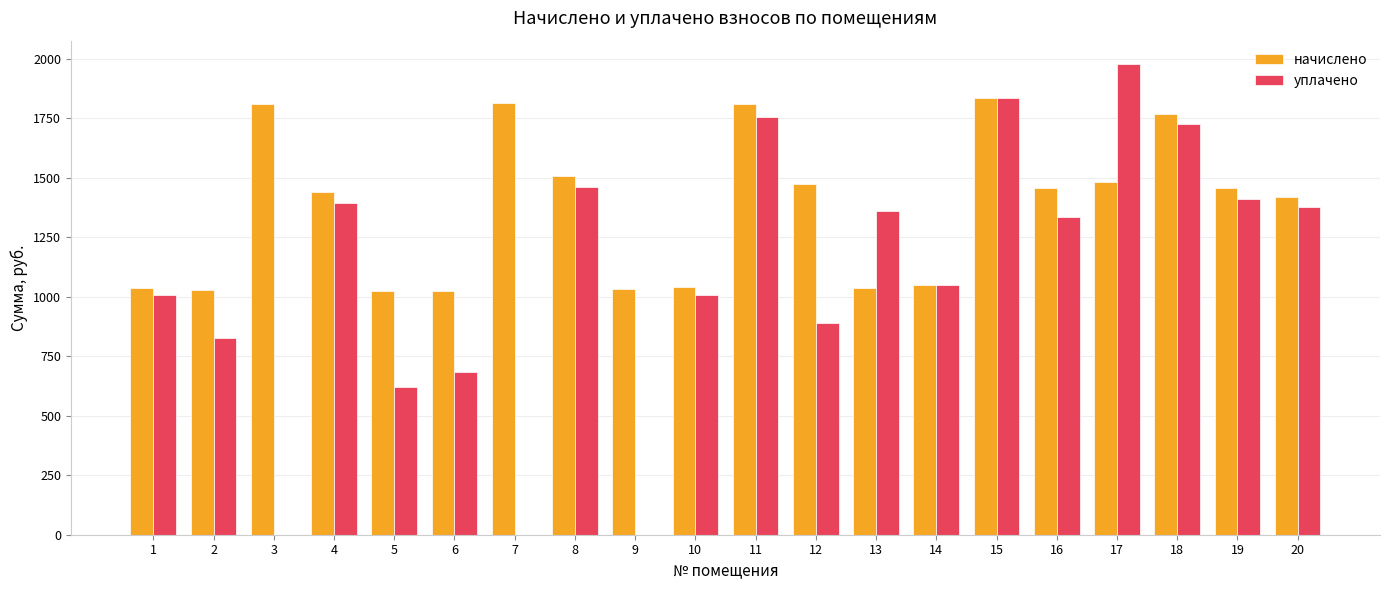

Which series has the widest spread of values?

уплачено